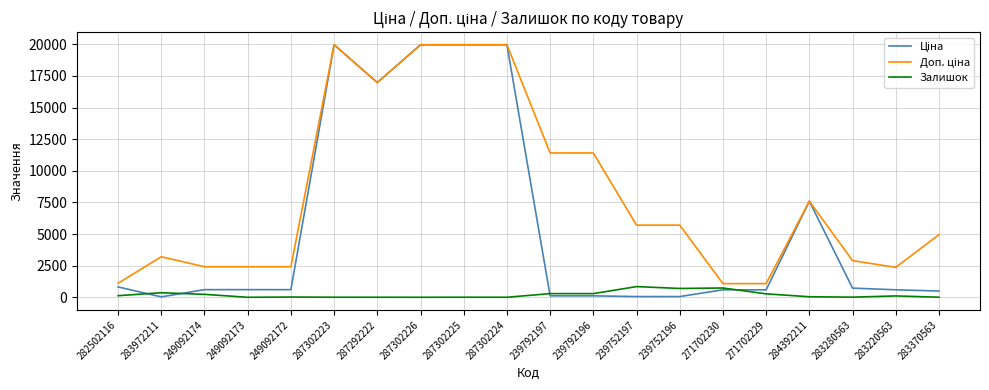

What is the greatest value displayed?

19964.2